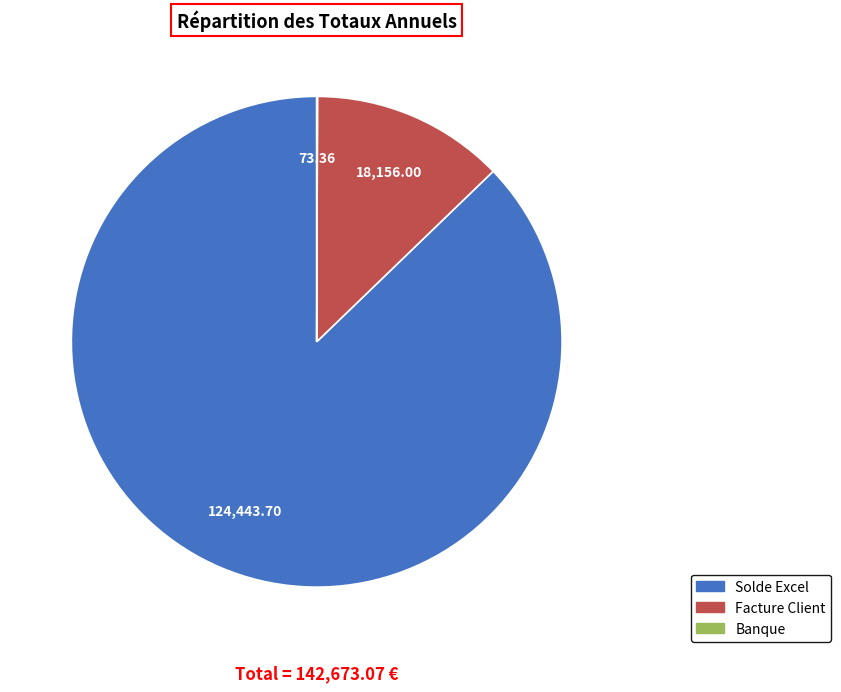

The Facture Client slice represents 26% of the pie. True or false?

False